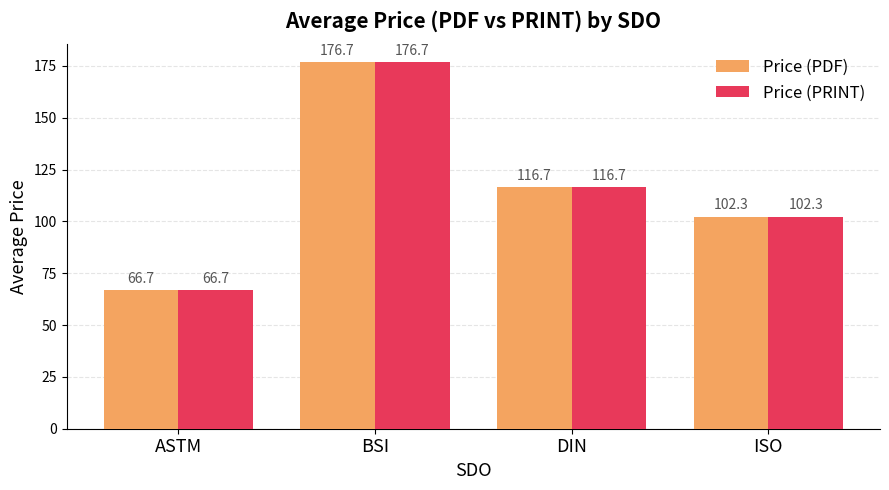

What is the highest value of the Price (PRINT) series?

176.7